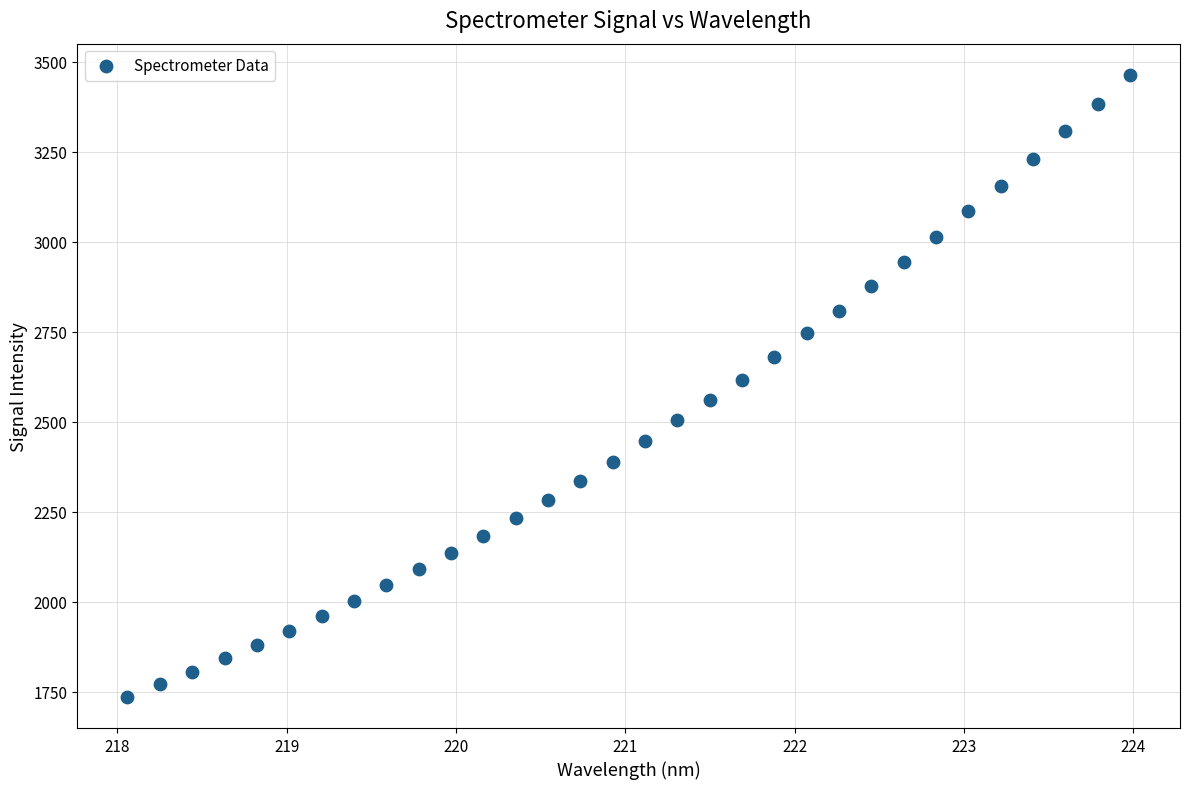

What is the range of X values (max minus min)?

5.9